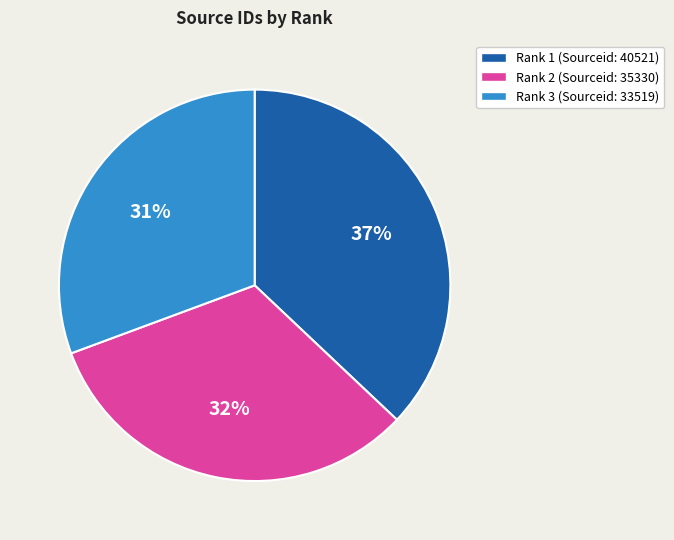

Is there a majority slice in this chart?

No